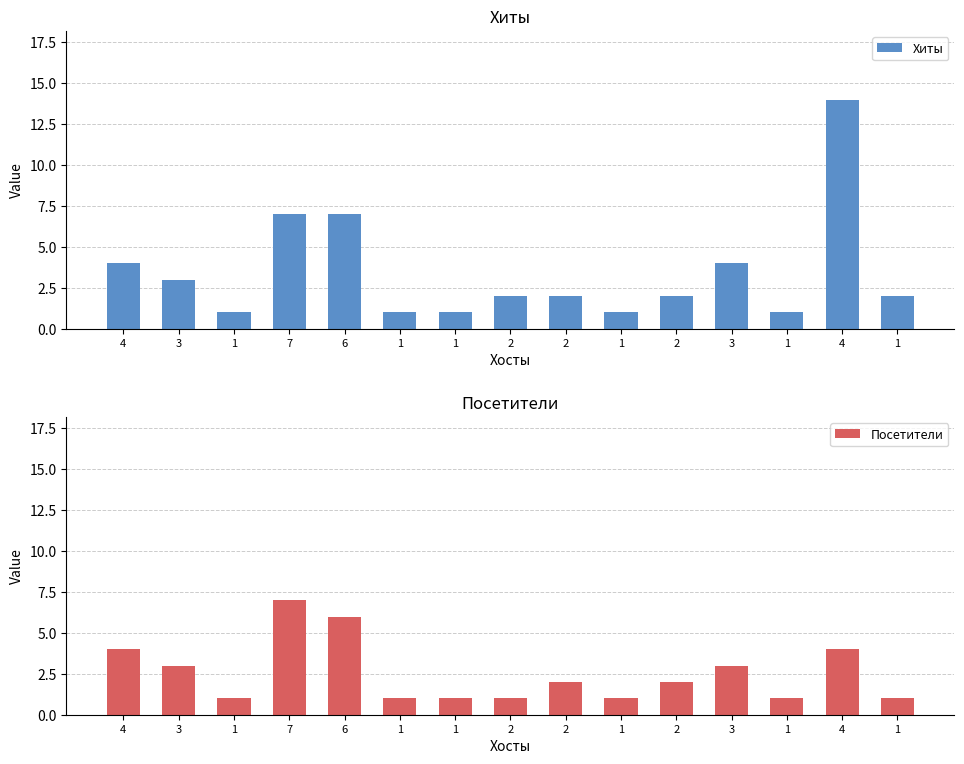

Which series changed the most between 1 and 1?

Хиты